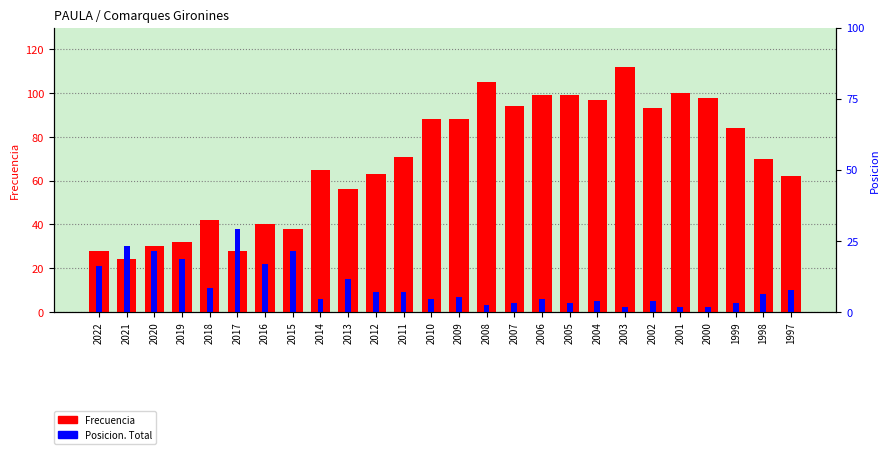

What is the difference between the second highest and minimum values in the Frecuencia series?

81